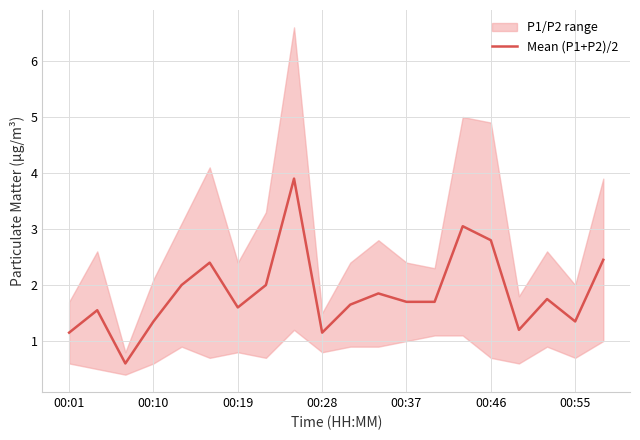

What is the value of the 7th point from the left?

1.6